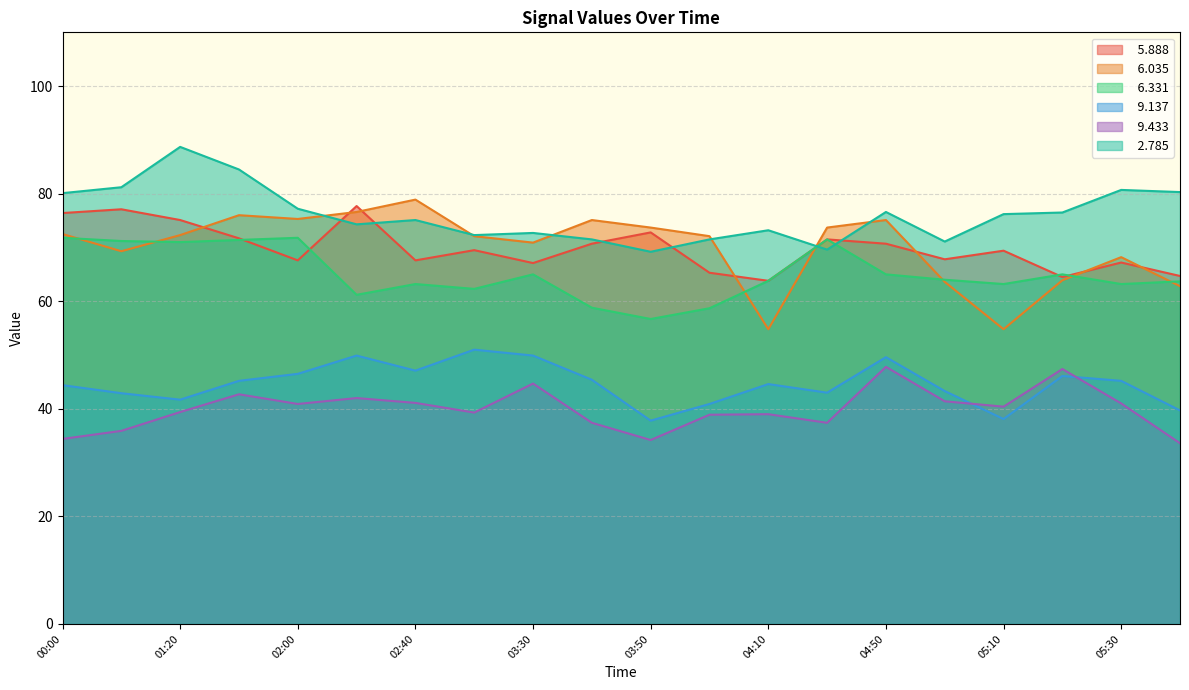

At which category is the sum across all series the highest?

01:30